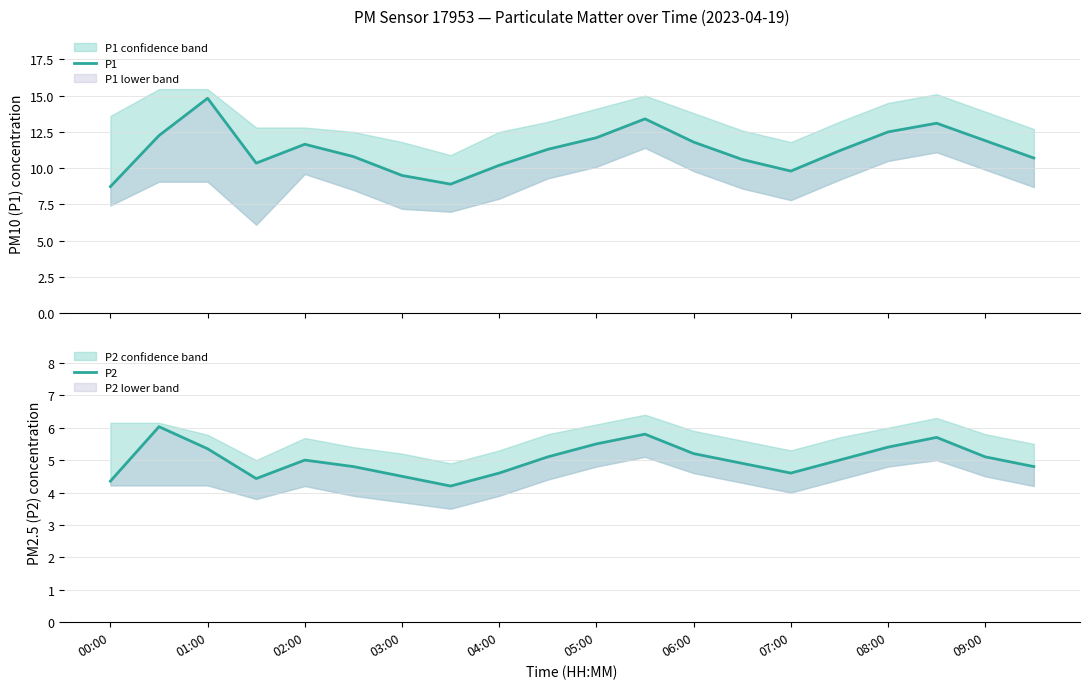

True or false: P2 has more than 1 points higher than both neighbors.

True